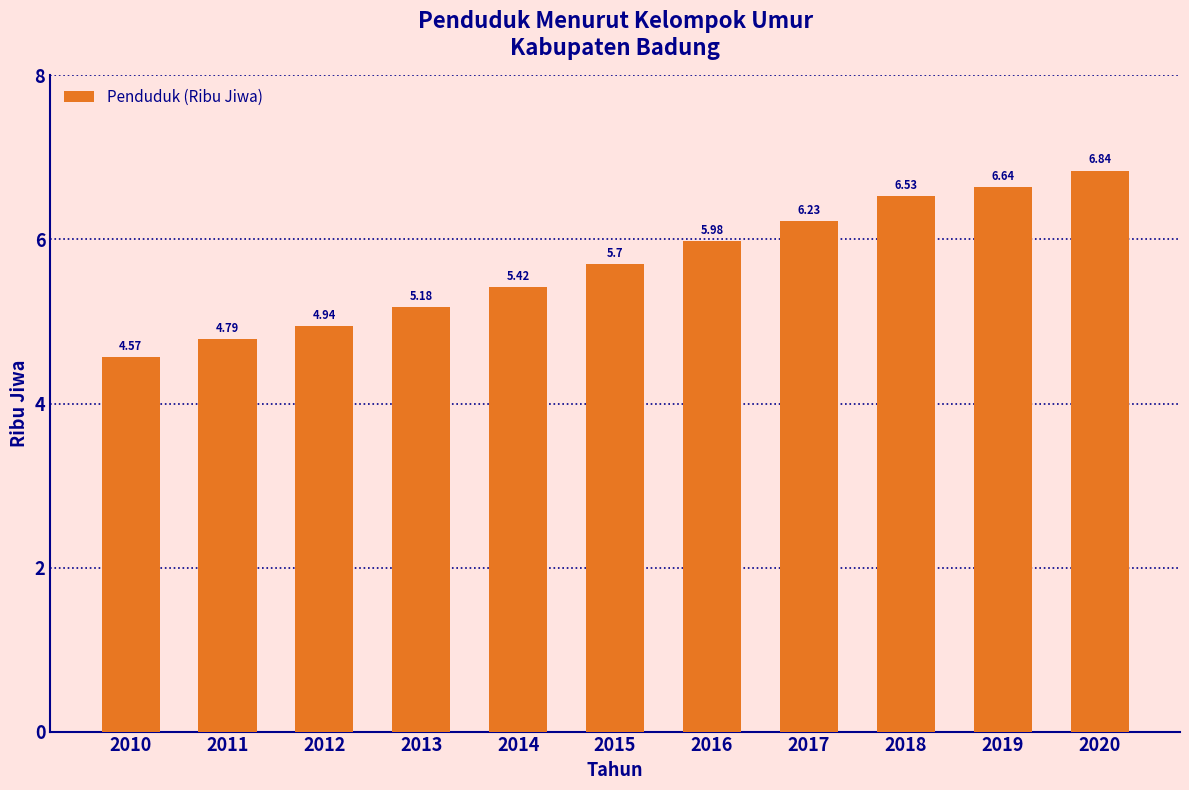

True or false: the data shows 1.8 at 2012.

False